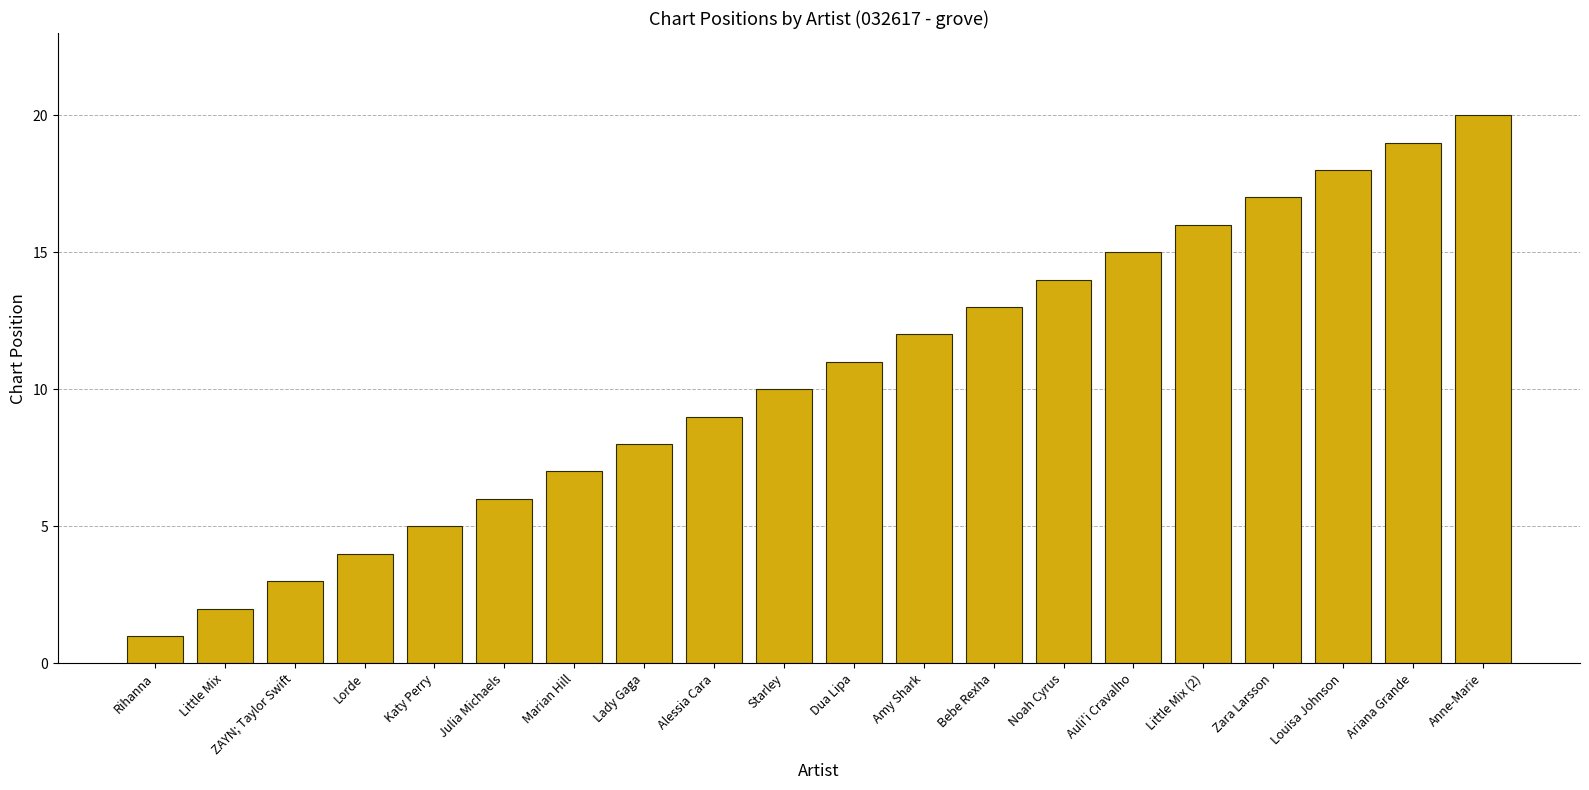

True or false: the data shows 18 at Louisa Johnson.

True